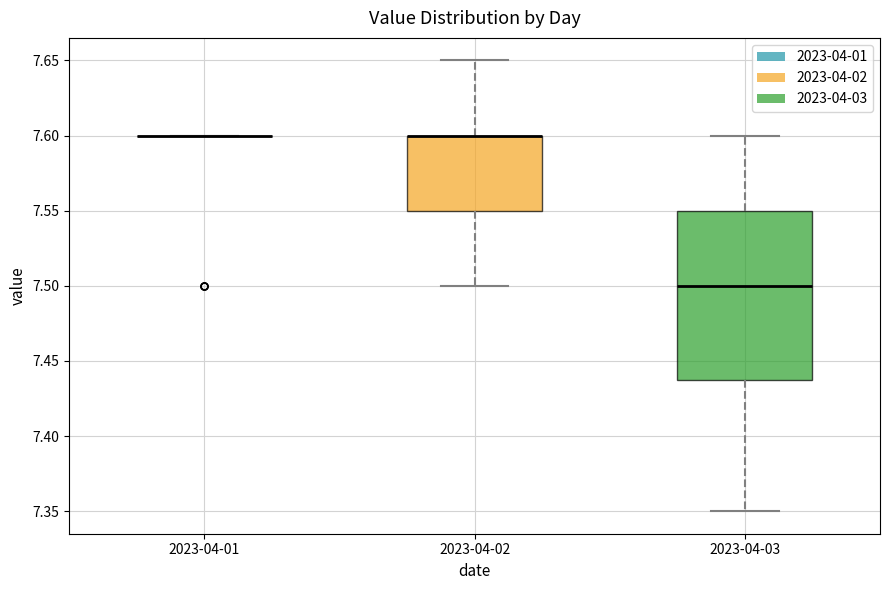

Comparing the boxes themselves (not the whiskers), which one is the tallest?

2023-04-03